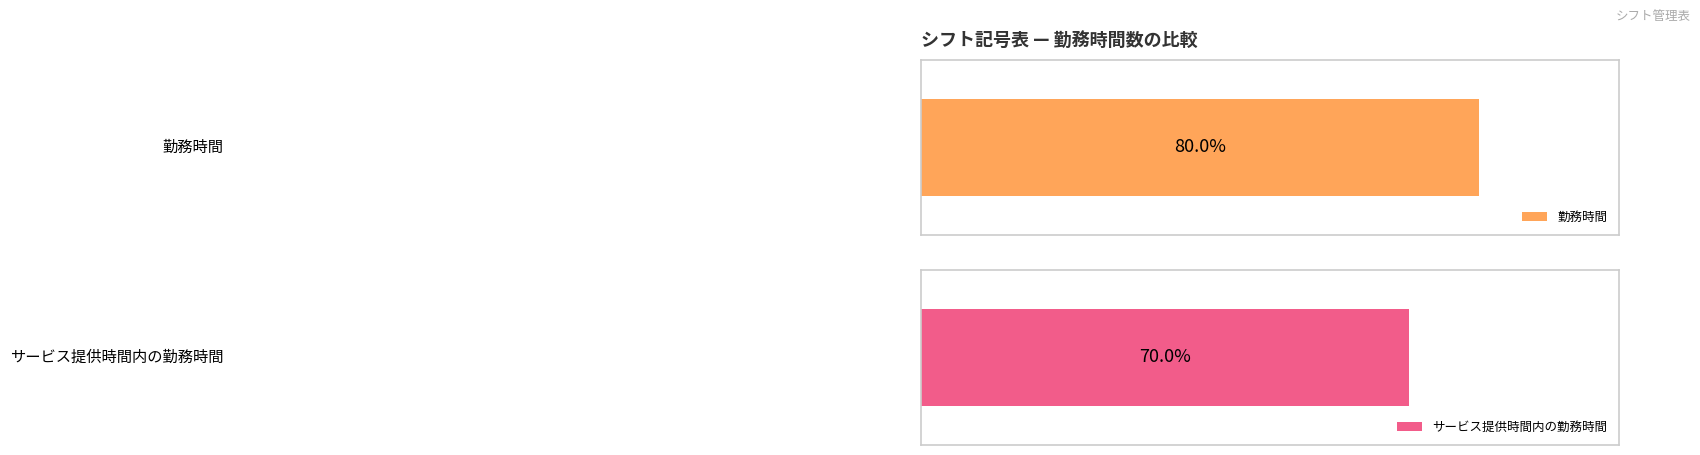

Rank the series by their average value, from lowest to highest.

サービス提供時間内の勤務時間, 勤務時間